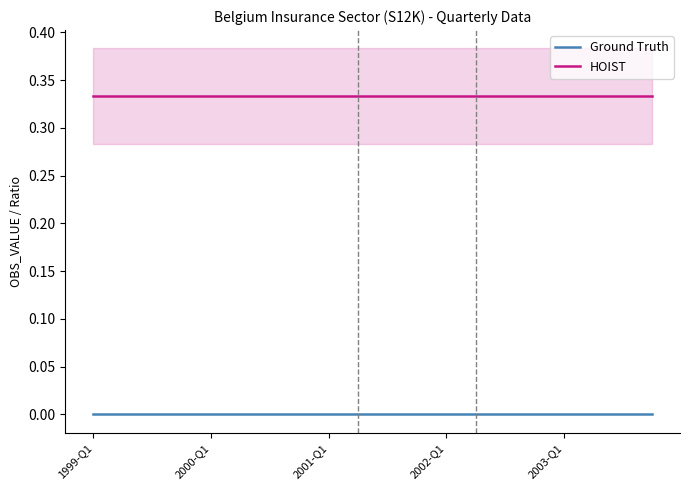

At which label does HOIST reach its minimum?

1999-Q1